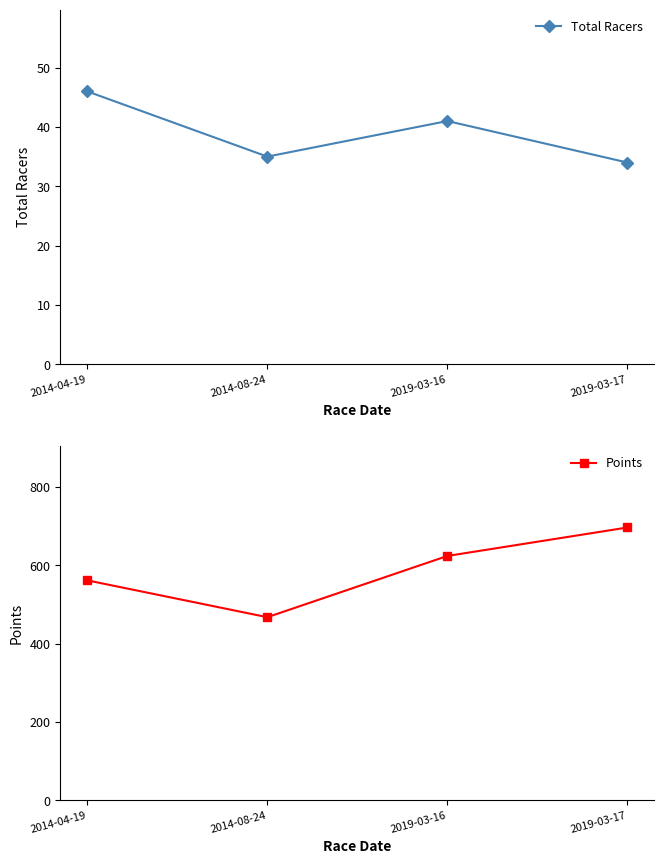

What value does the Points series have at 2014-08-24?

467.4